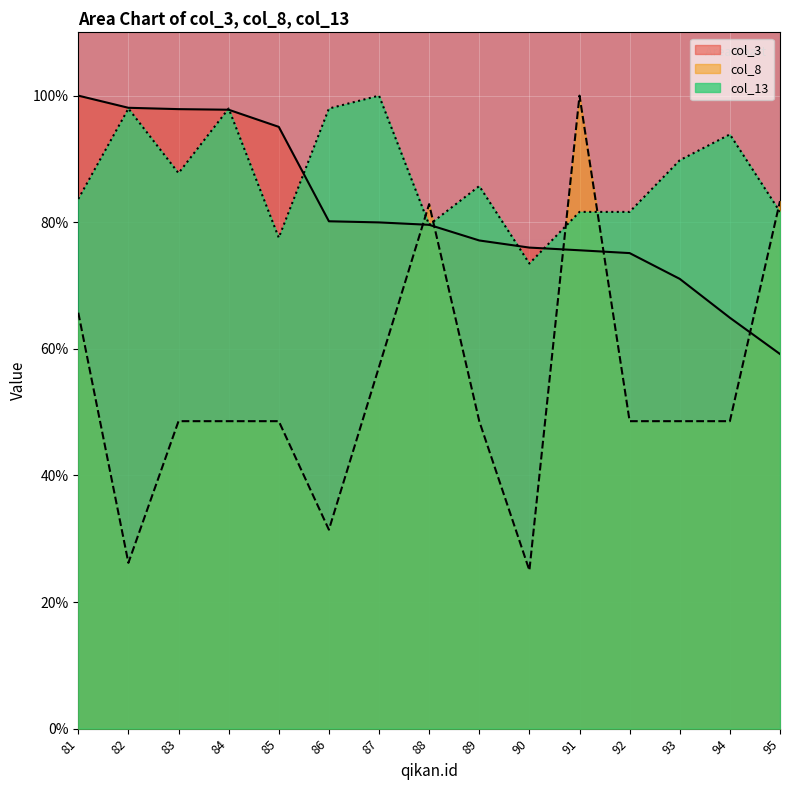

How many intersections are there between col_13 and col_3?

5